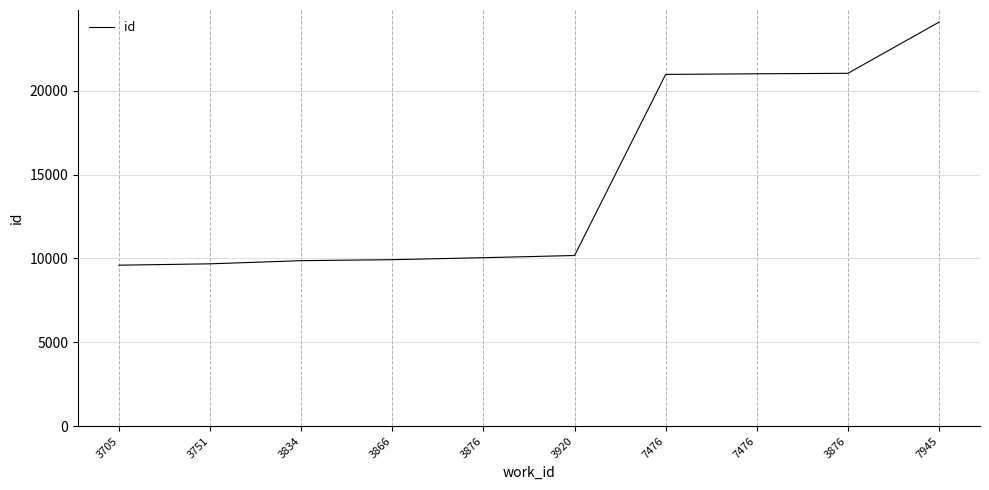

What is the difference between the values at 3834 and 3751?

188